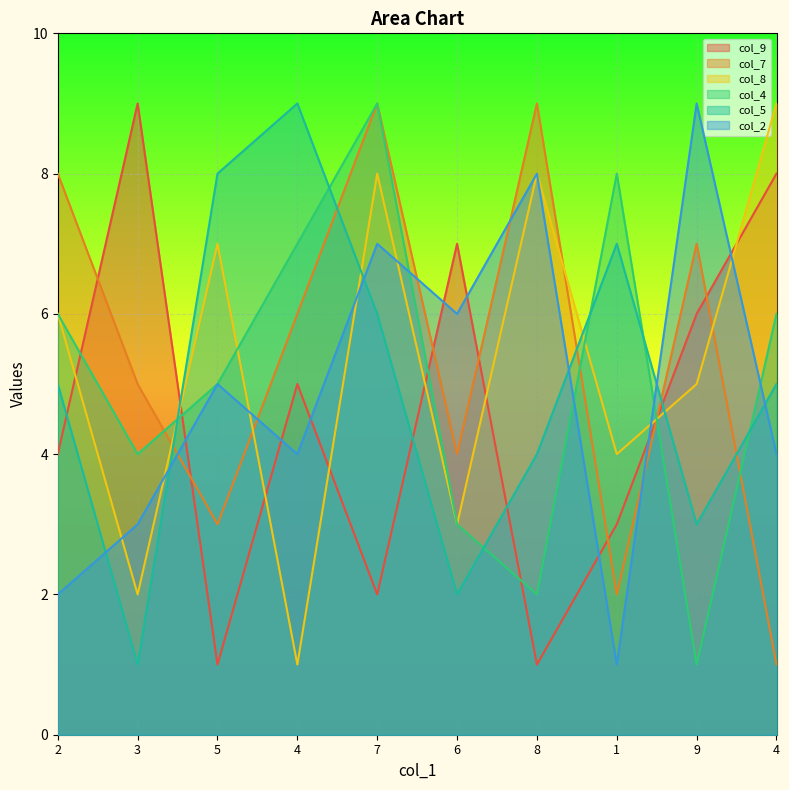

How many col_9 values are between 2 and 7?

6